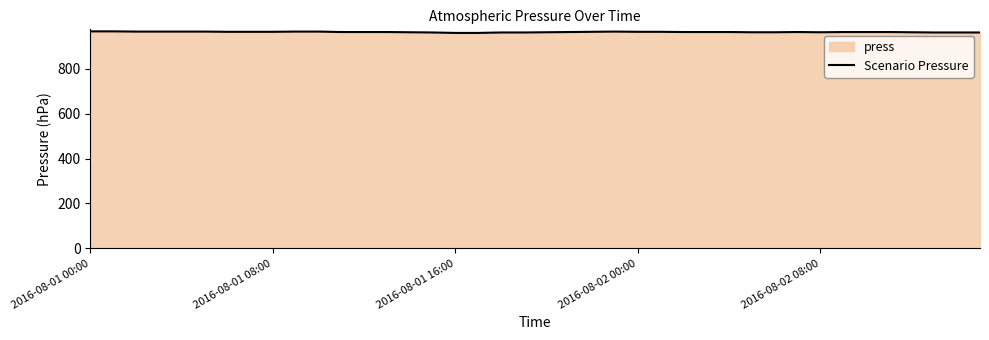

What is the label of the 40th point from the right?

2016-08-01 00:00